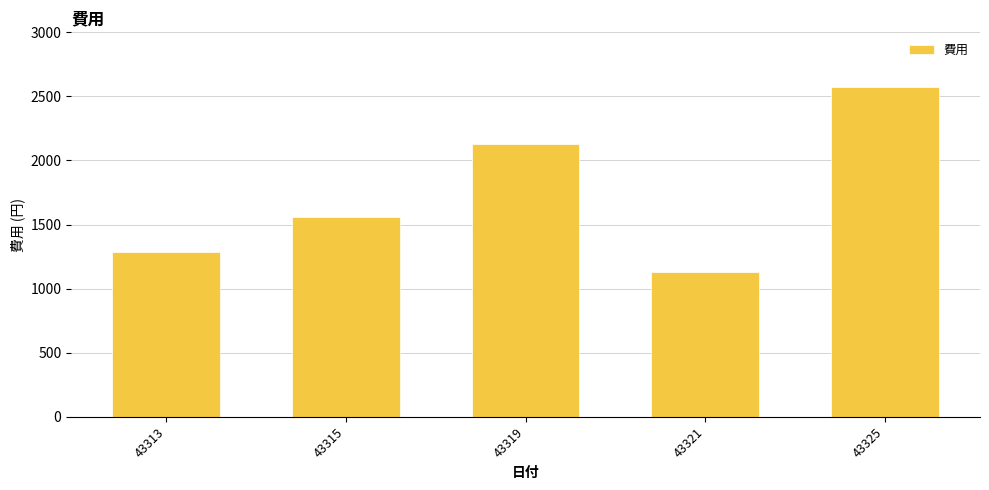

What is the ratio of the value at 43321 to the value at 43315?

0.7